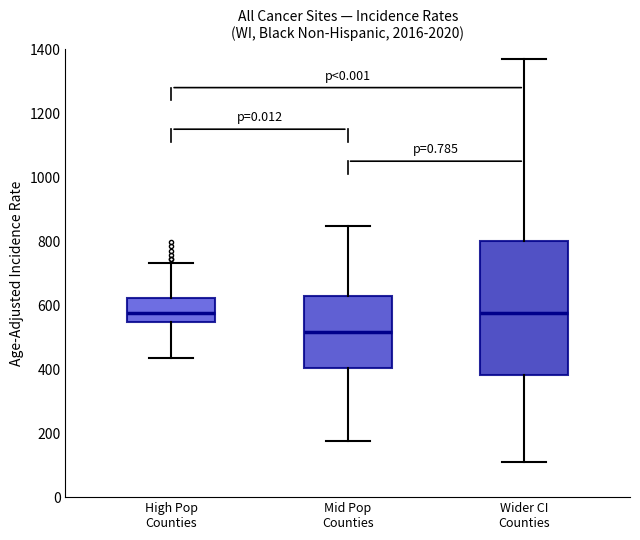

Reading left to right, transcribe this box plot: for each box, give where its median line is, the range the box spans, and where its two whiskers end, as read against the y-axis. The values are not printed on the chart, so give them approximately, as read against the axis.

High Pop Counties: median 580, box 540 to 620, whiskers 440 to 740
Mid Pop Counties: median 520, box 400 to 620, whiskers 180 to 840
Wider CI Counties: median 580, box 380 to 800, whiskers 120 to 1360